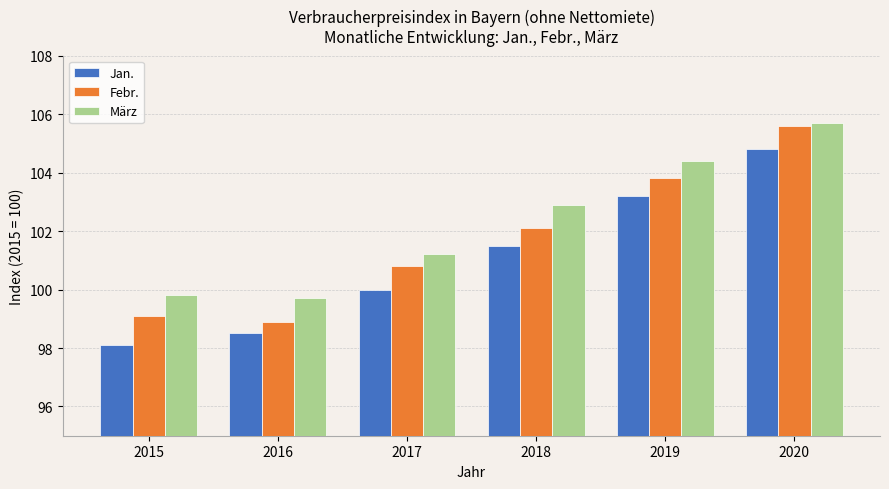

At which label is Febr. closest to 102?

2018